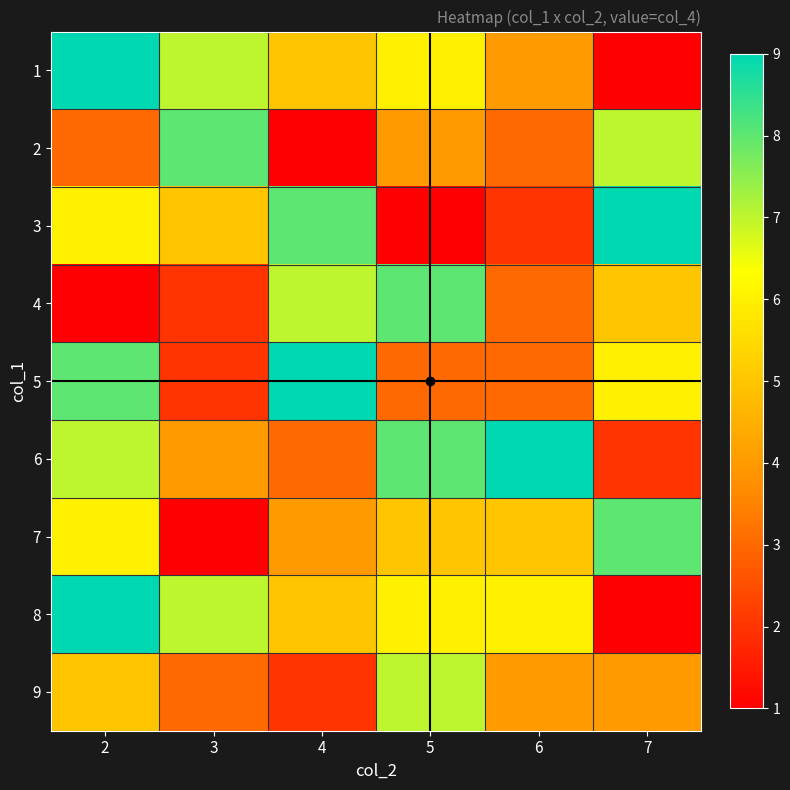

Reading right to left, what are all the values shown in this chart?

1: 7=1	6=4	5=6	4=5	3=7	2=9
2: 7=7	6=3	5=4	4=1	3=8	2=3
3: 7=9	6=2	5=1	4=8	3=5	2=6
4: 7=5	6=3	5=8	4=7	3=2	2=1
5: 7=6	6=3	5=3	4=9	3=2	2=8
6: 7=2	6=9	5=8	4=3	3=4	2=7
7: 7=8	6=5	5=5	4=4	3=1	2=6
8: 7=1	6=6	5=6	4=5	3=7	2=9
9: 7=4	6=4	5=7	4=2	3=3	2=5